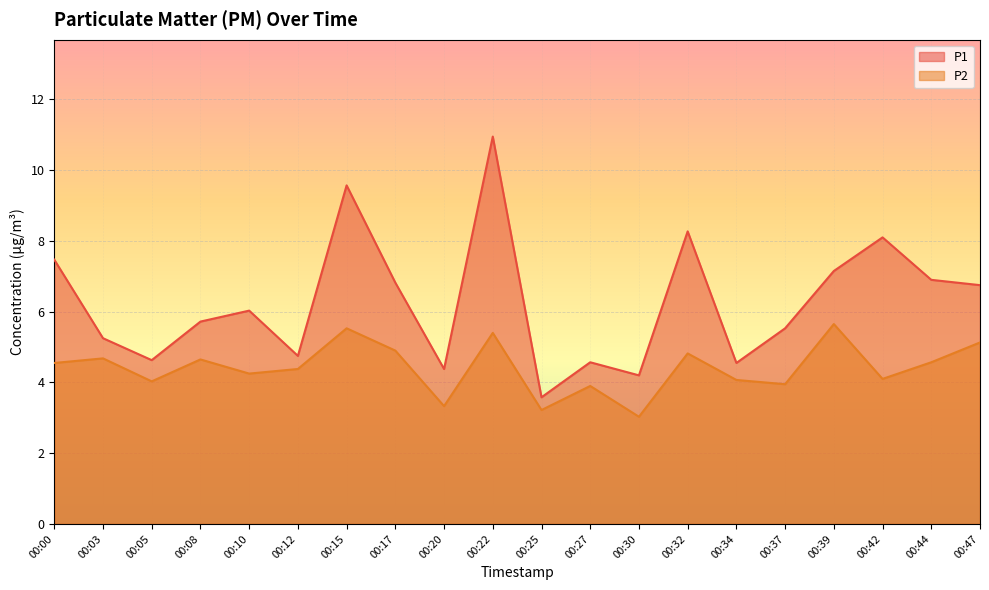

True or false: P2 and P1 intersect in this chart.

False